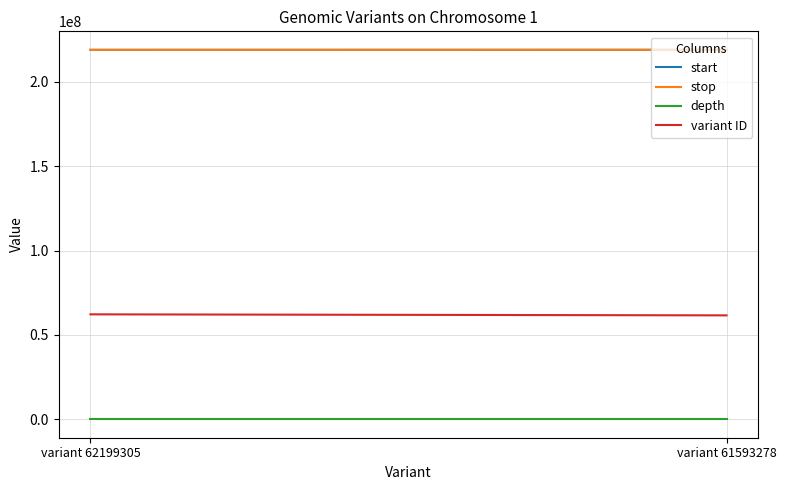

What is the value of the stop point at the 1st from the left?

219017802